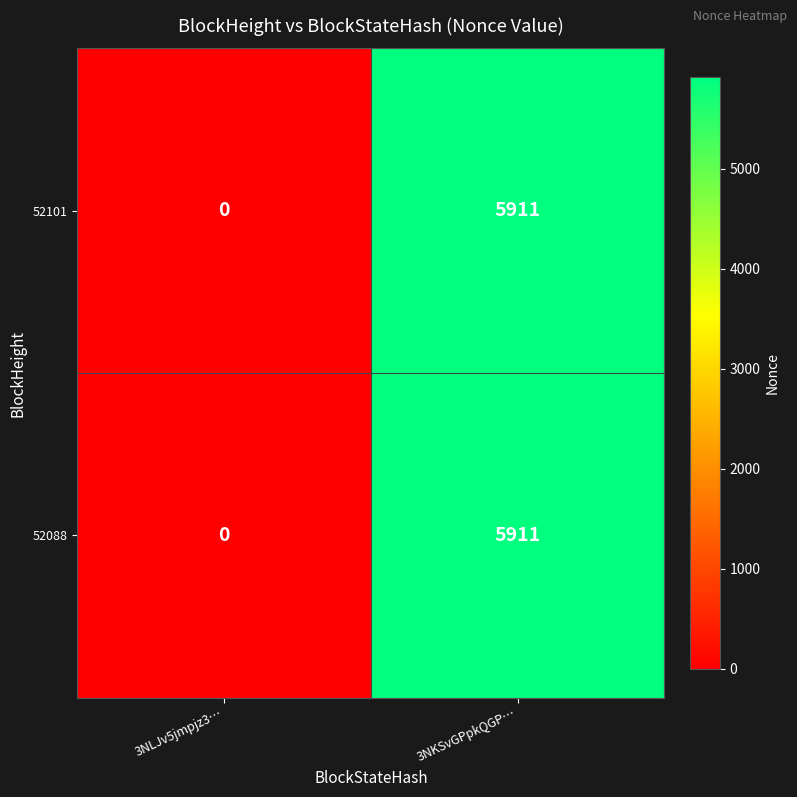

What is the average value of the 52088 series?

2956